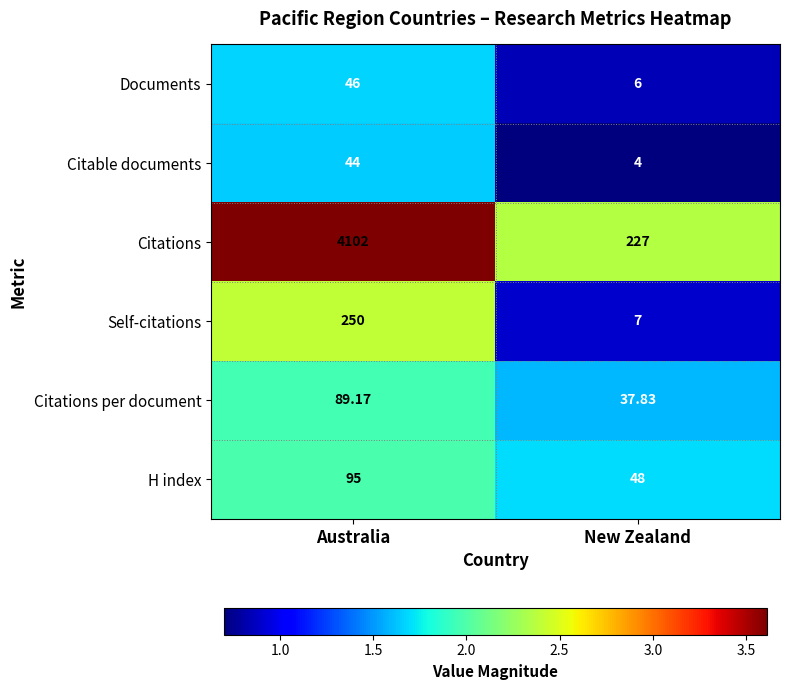

Rank the series at New Zealand from lowest to highest value.

Citable documents, Documents, Self-citations, Citations per document, H index, Citations